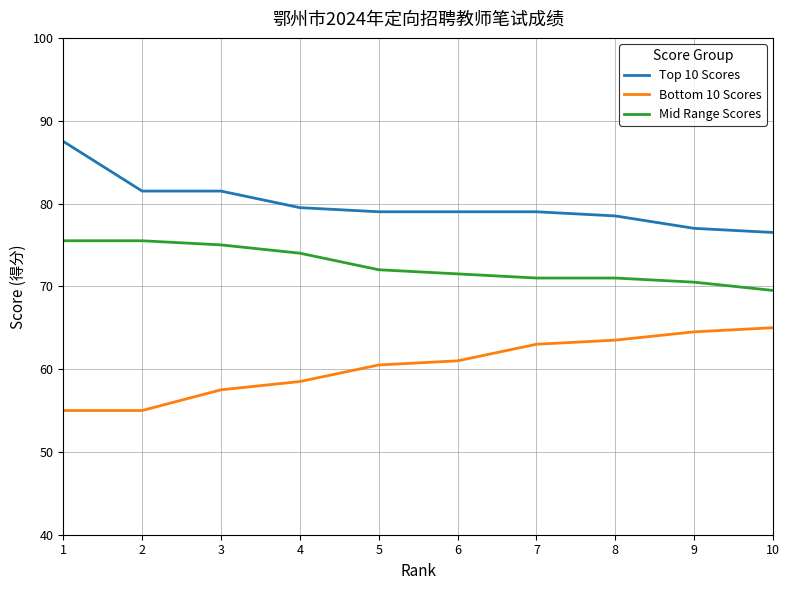

True or false: Top 10 Scores and Bottom 10 Scores intersect in this chart.

False